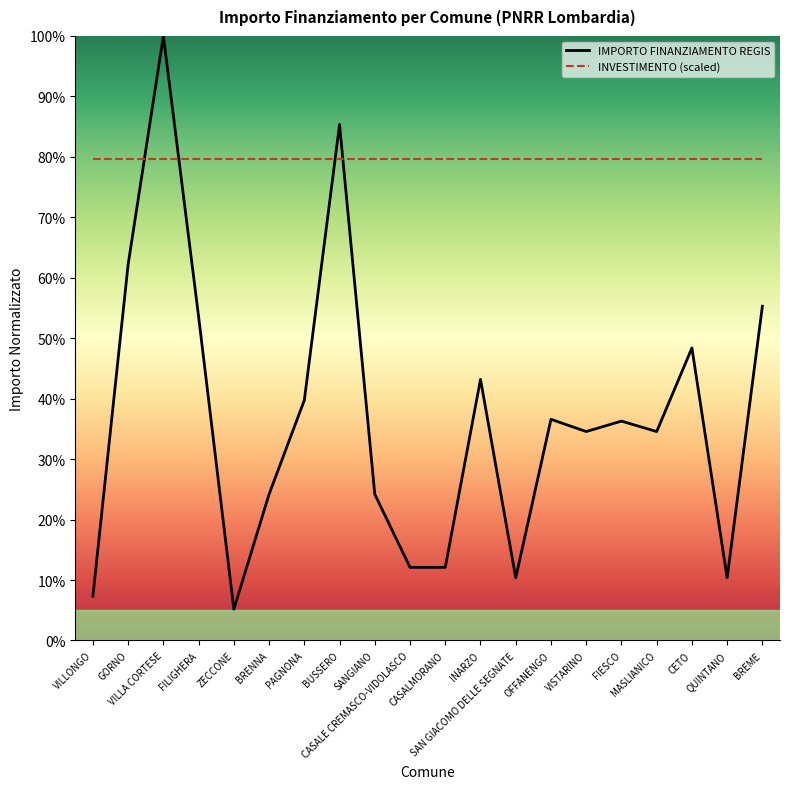

What is the maximum value shown in the chart?

100.0